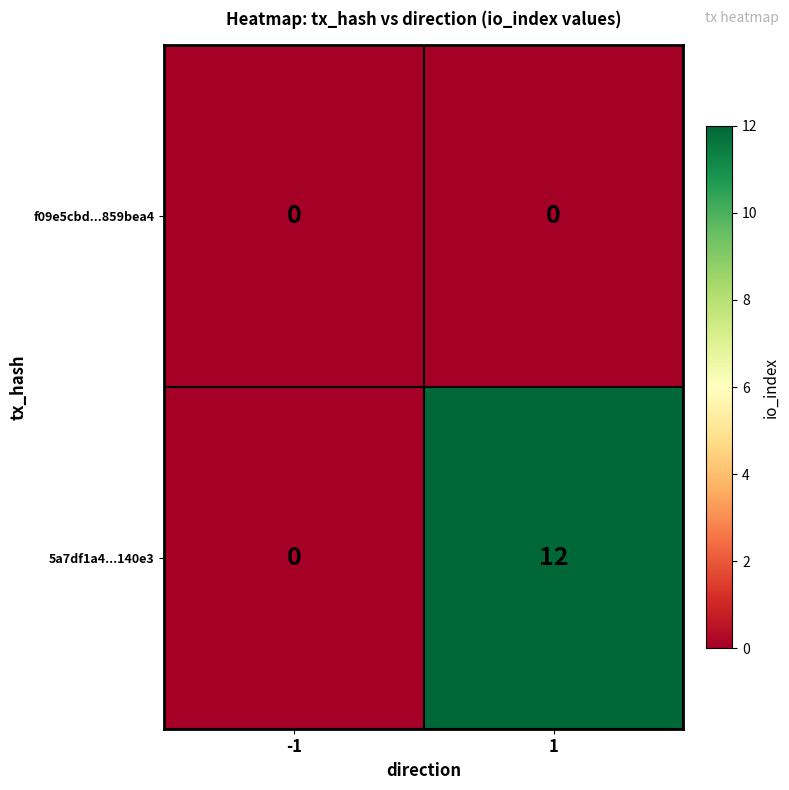

Reading left to right, transcribe all the data shown in this chart.

f09e5cbd...859bea4: 0	0
5a7df1a4...140e3: 0	12